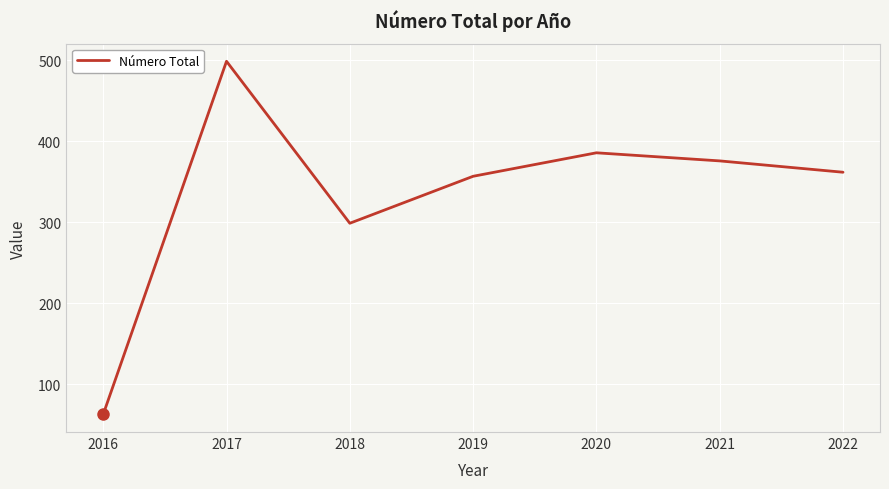

How many values are below 362?

3